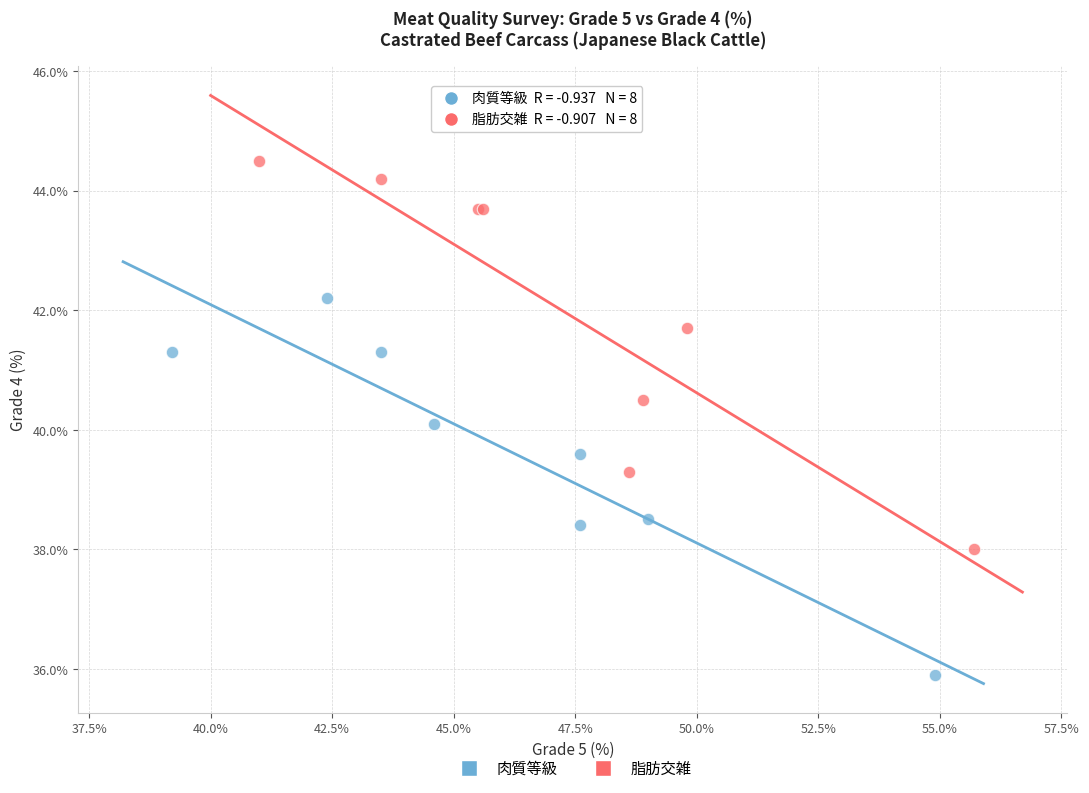

Which series contains the highest Y value?

脂肪交雑